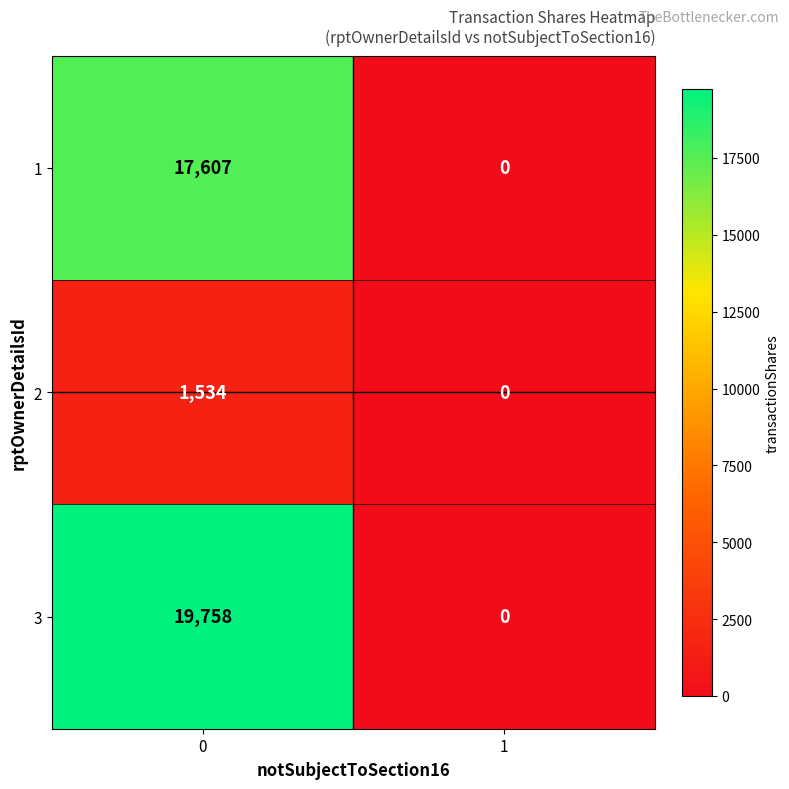

What is the average value of the 2 series?

767